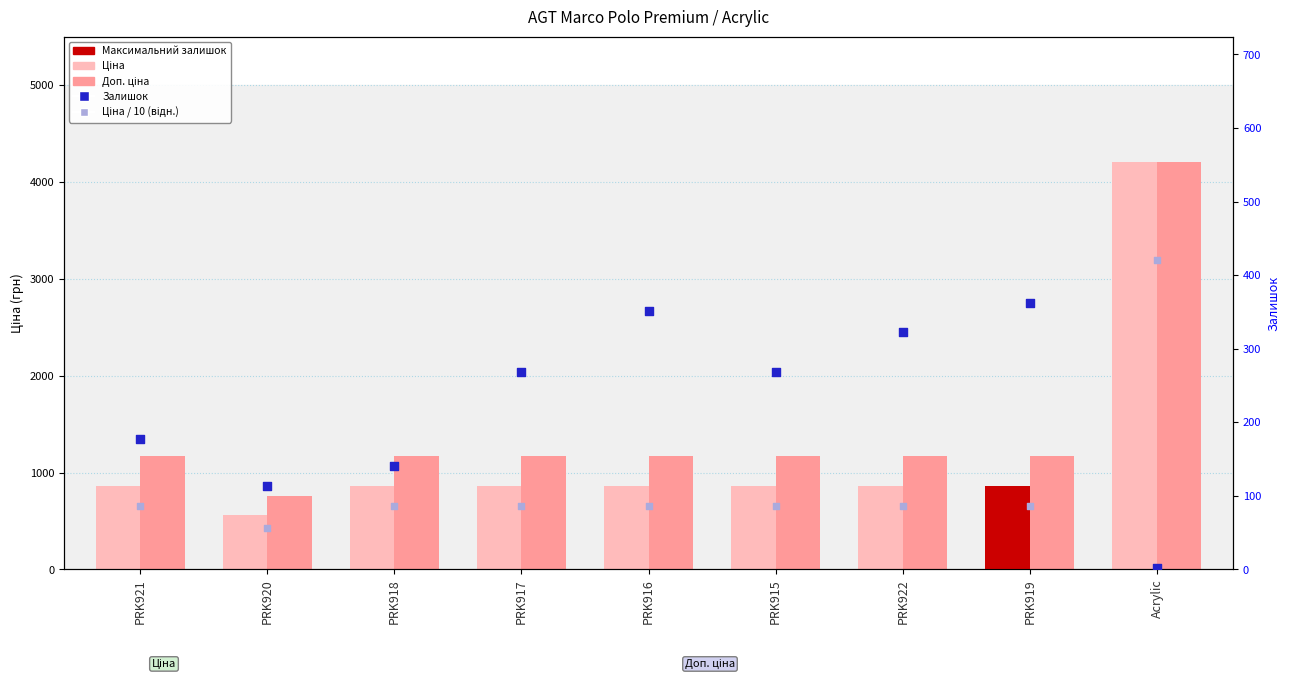

Which series has the largest Y range (max minus min)?

Ціна